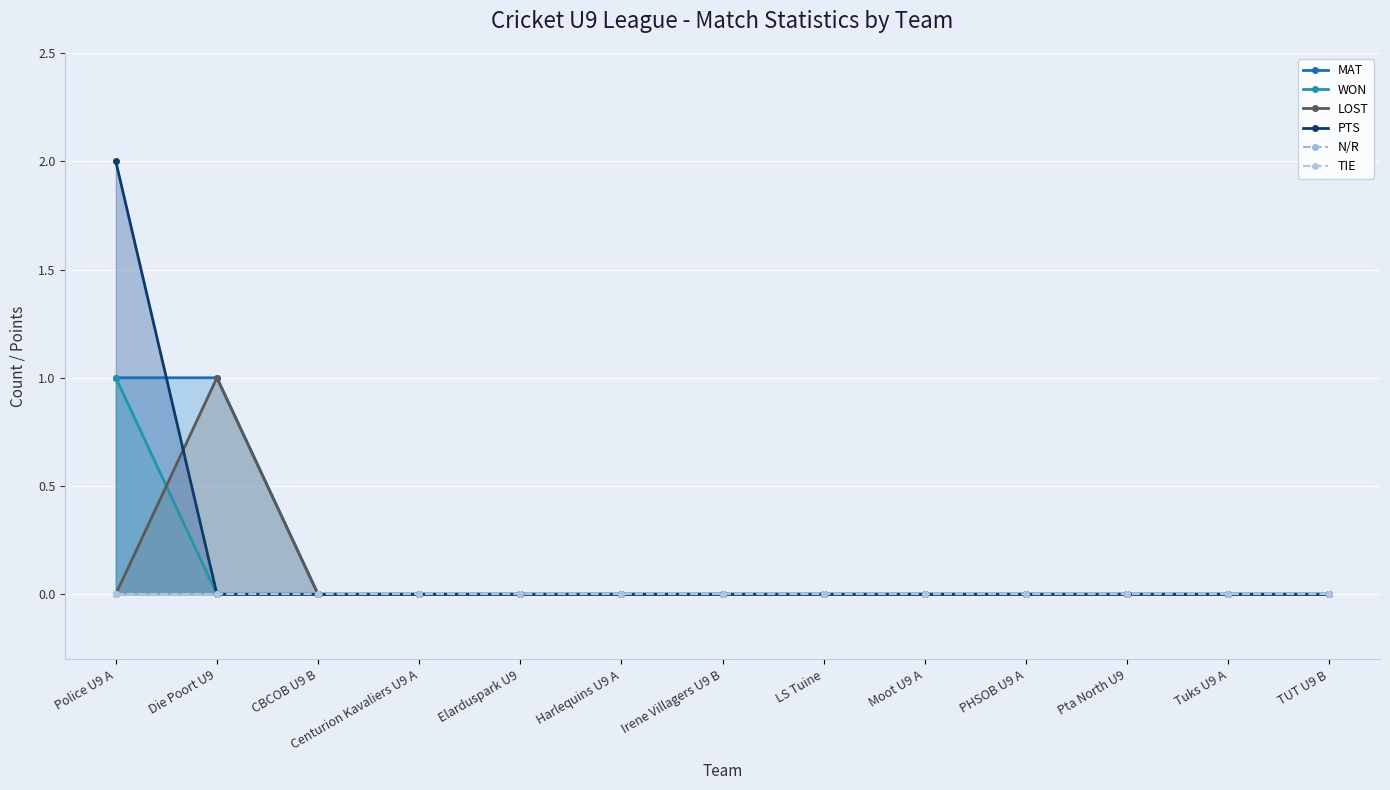

Reading left to right, extract all data points from this chart.

MAT: 1	1	0	0	0	0	0	0	0	0	0	0	0
WON: 1	0	0	0	0	0	0	0	0	0	0	0	0
LOST: 0	1	0	0	0	0	0	0	0	0	0	0	0
PTS: 2	0	0	0	0	0	0	0	0	0	0	0	0
N/R: 0	0	0	0	0	0	0	0	0	0	0	0	0
TIE: 0	0	0	0	0	0	0	0	0	0	0	0	0